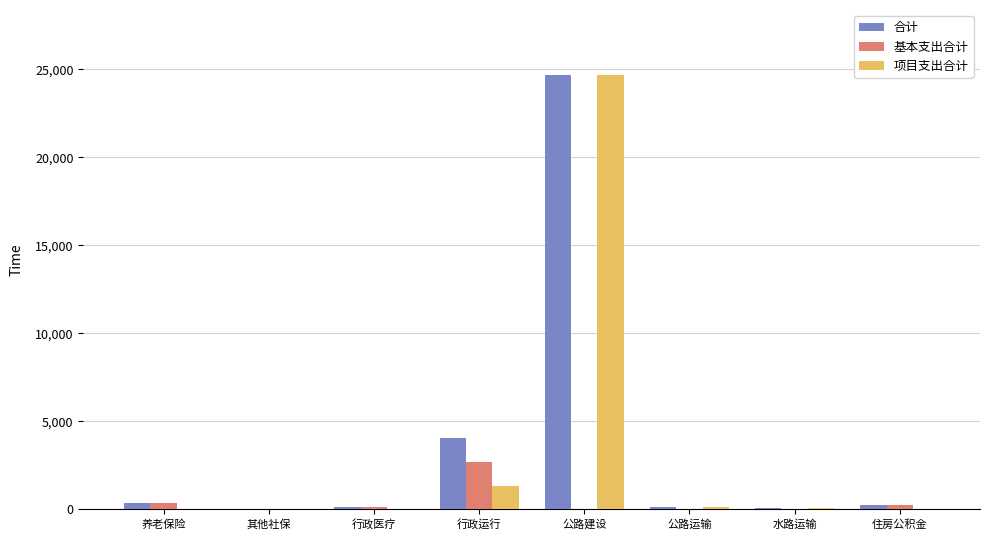

What is the maximum value for 合计?

24674.3